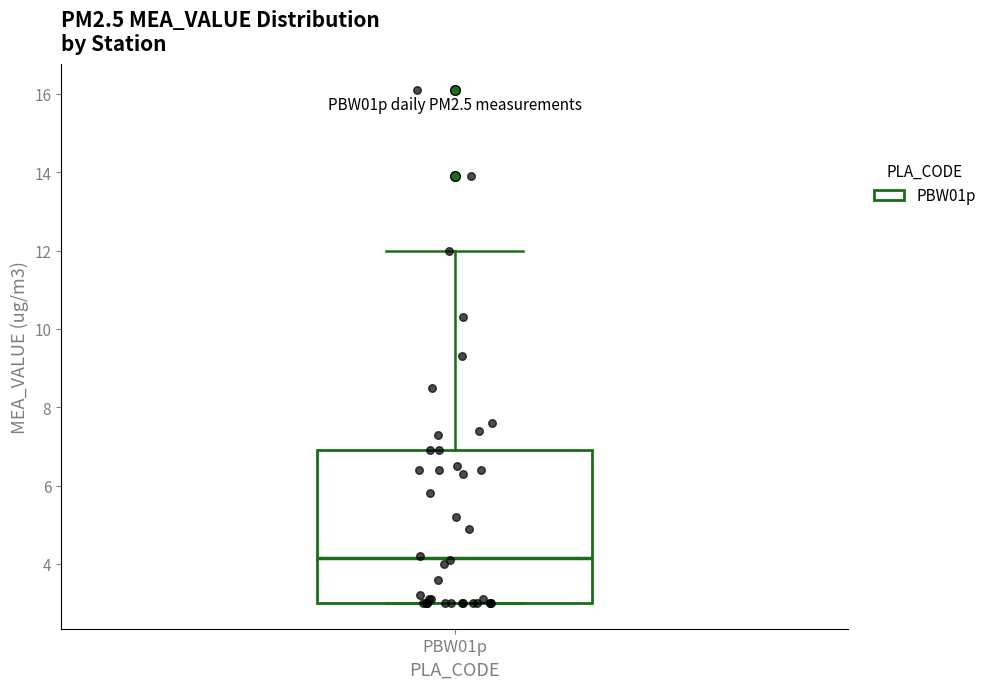

Where is the upper edge of the box for PBW01p on the y-axis? The values are not printed on the chart, so give them approximately, as read against the axis.

7.0